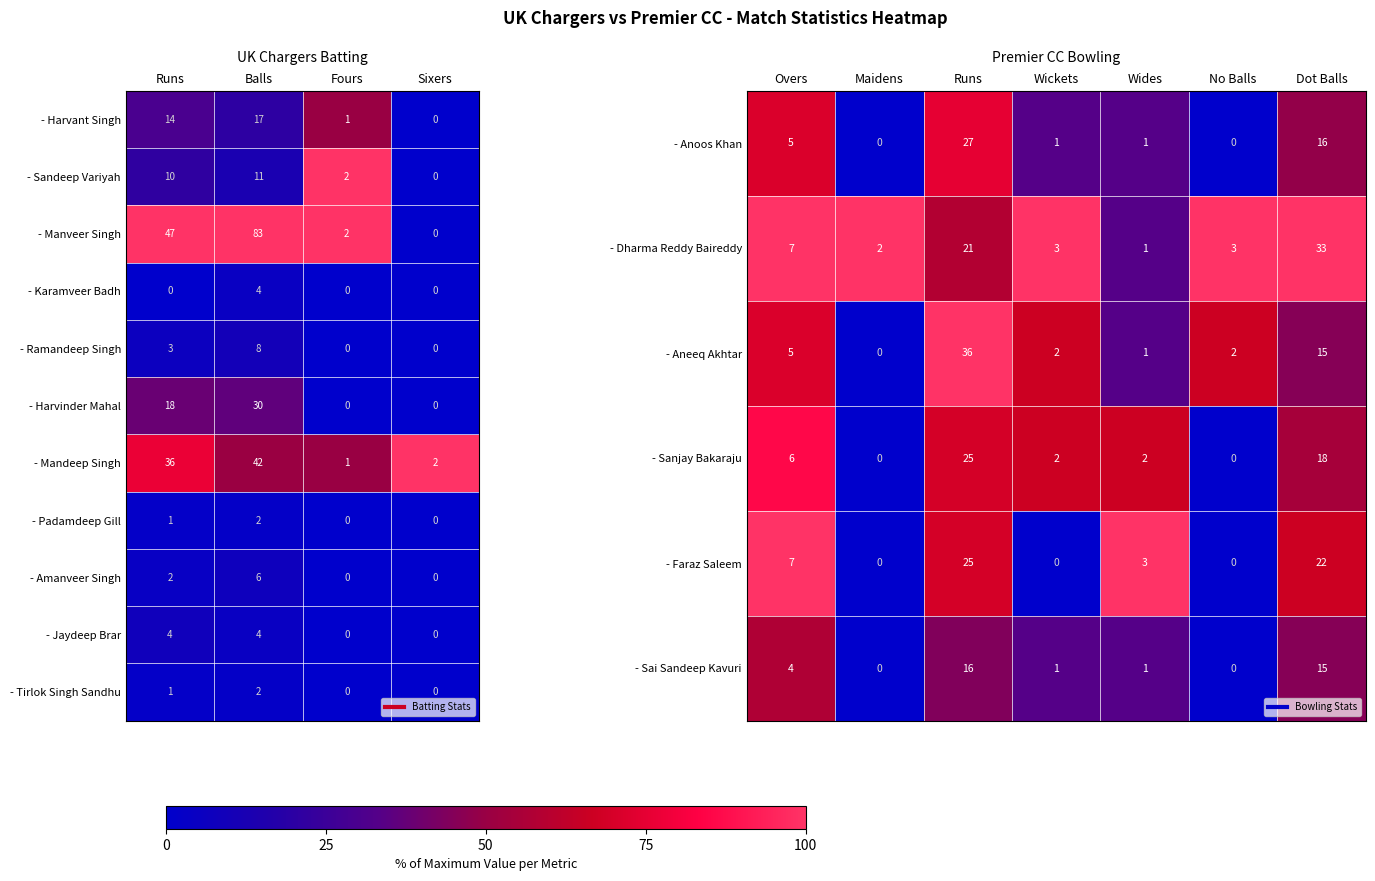

The value of Manveer Singh at Runs is 2.2. True or false?

False